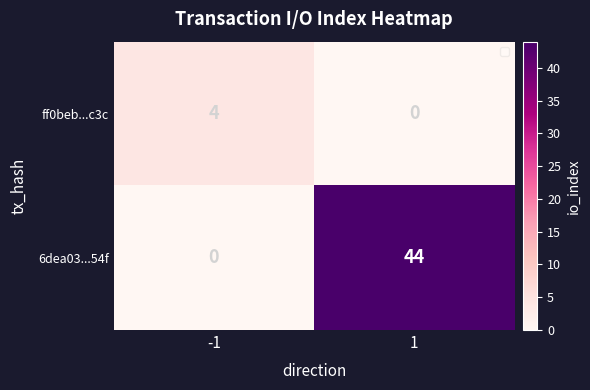

Rank the series by their average value, from highest to lowest.

6dea03...54f, ff0beb...c3c